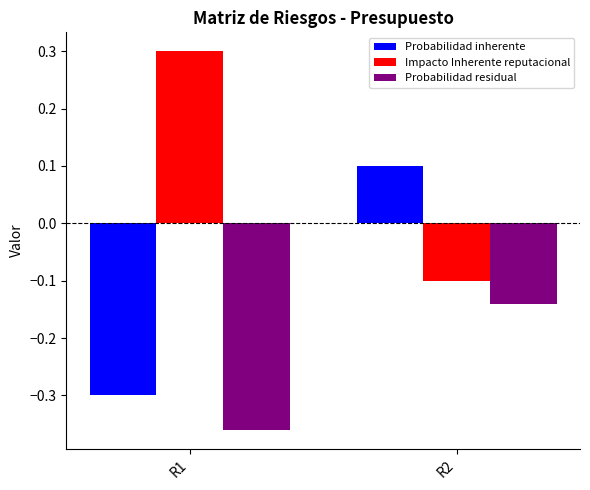

List the labels in order of Impacto Inherente reputacional value, largest first.

R1, R2